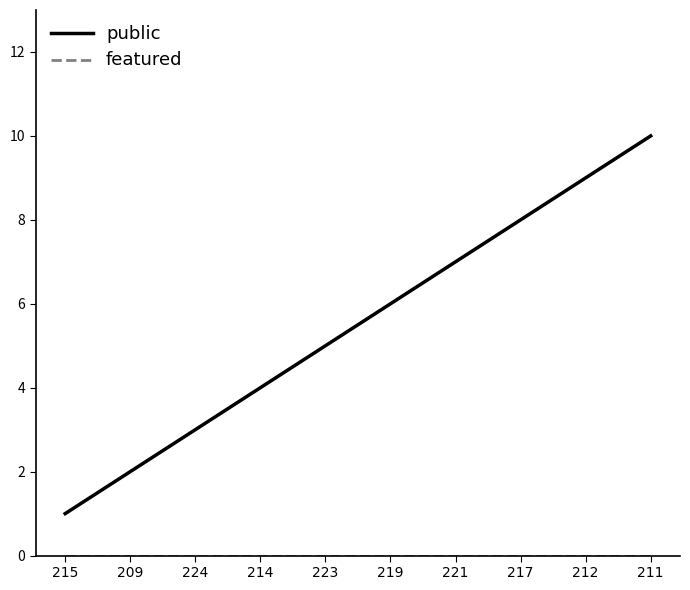

At which category is the sum across all series the highest?

211